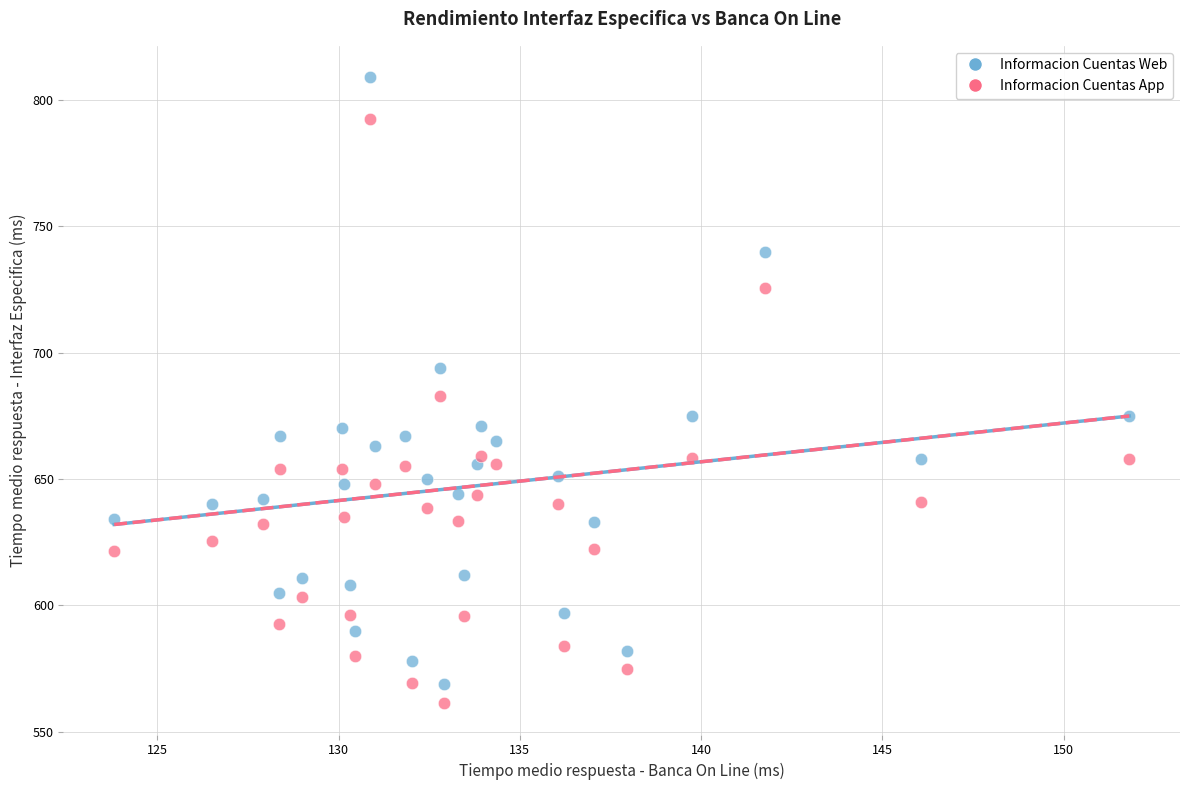

What are all the series names shown in the legend?

Informacion Cuentas Web, Informacion Cuentas App